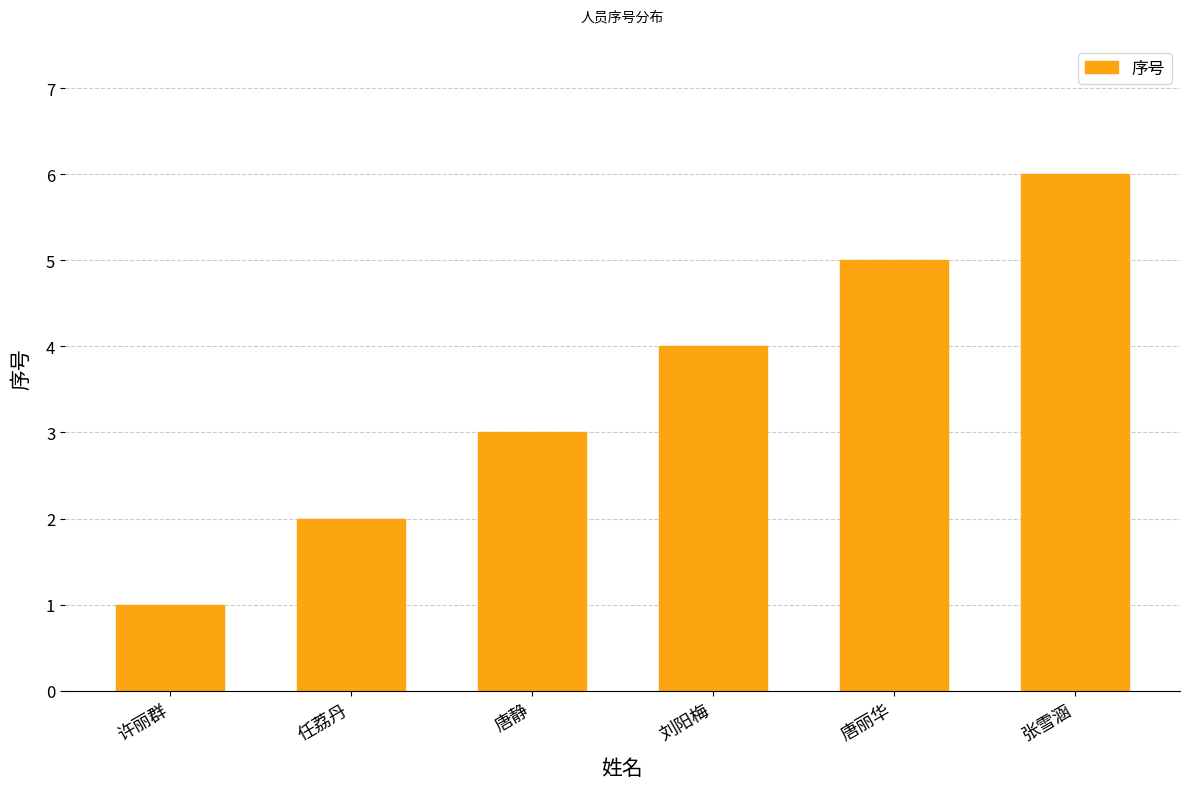

Approximately how many times larger is the value at 任荔丹 compared to 张雪涵?

0.3